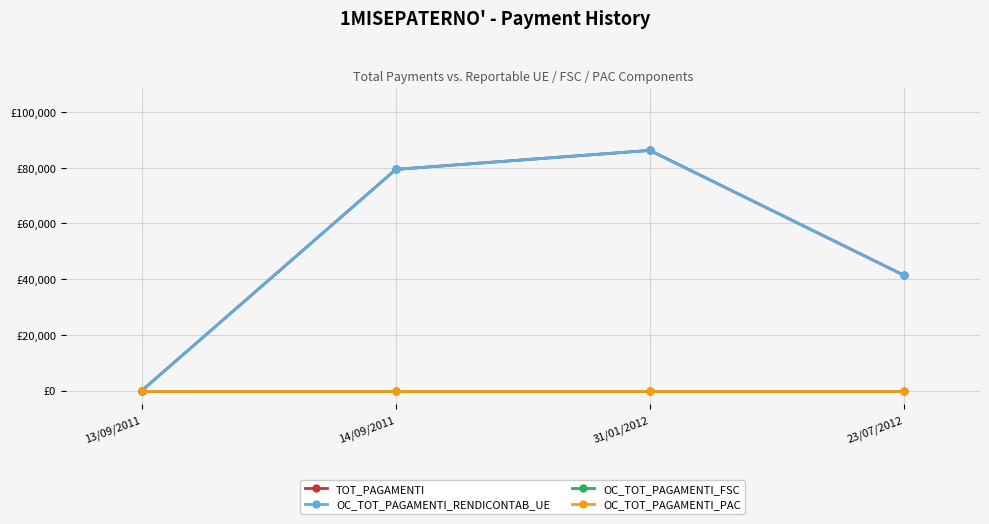

Is this an area chart (filled region under the line)?

No